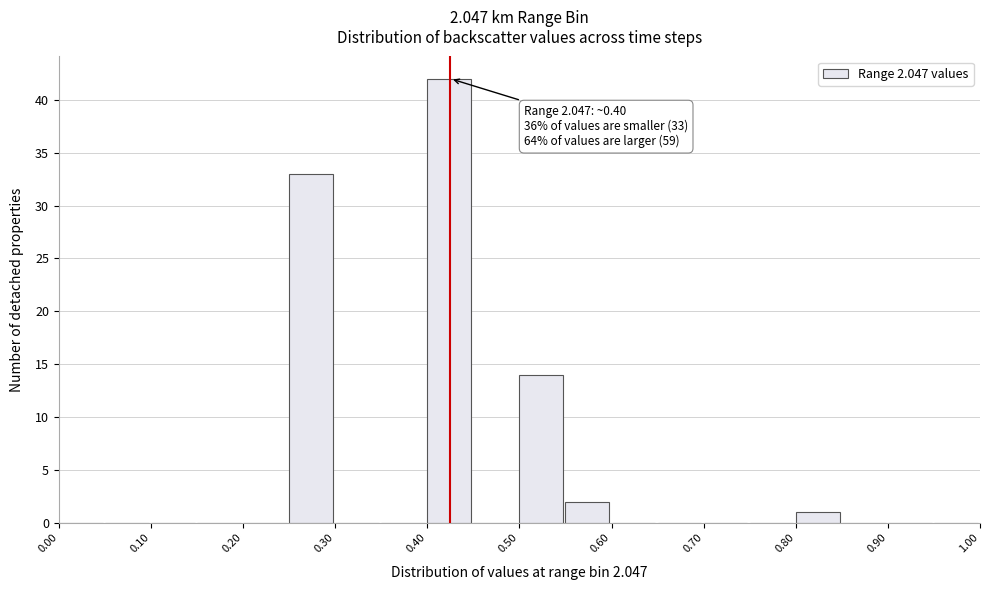

Over which range of the x-axis is the bar tallest?

0.40 to 0.45